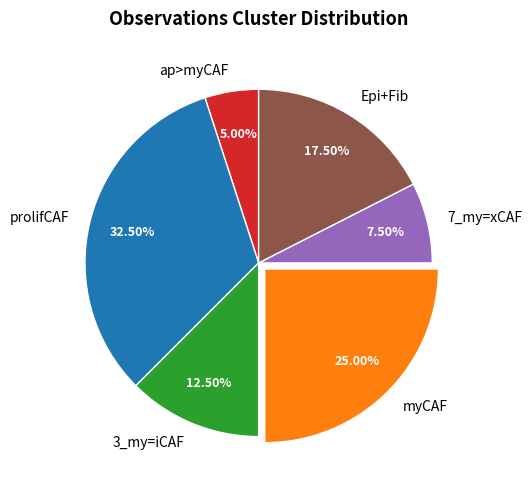

Approximately how many times larger is the value at myCAF compared to 7_my=xCAF?

3.3